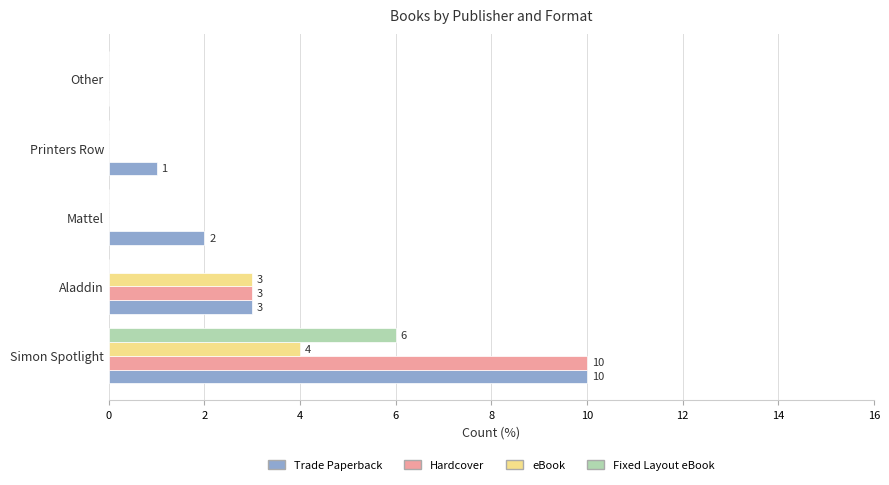

Which category has the highest value across all series?

Simon Spotlight